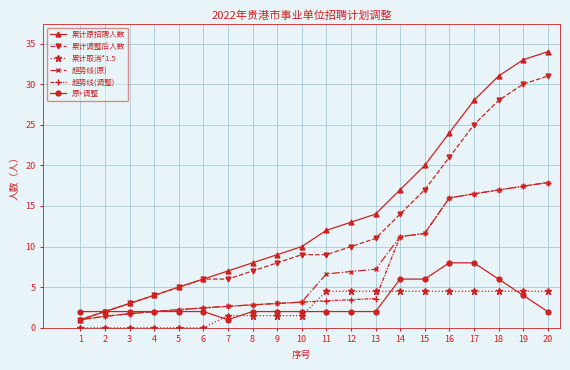

True or false: 累计调整后人数 and 累计取消*1.5 cross at least once.

False